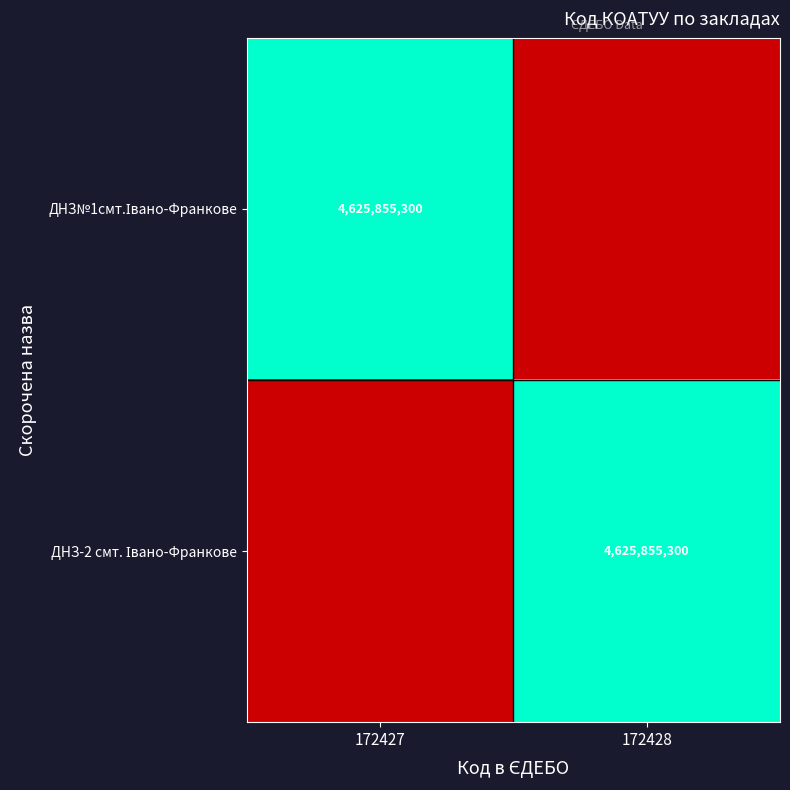

The value of ДНЗ-2 смт. Івано-Франкове at 172427 is 0. True or false?

False